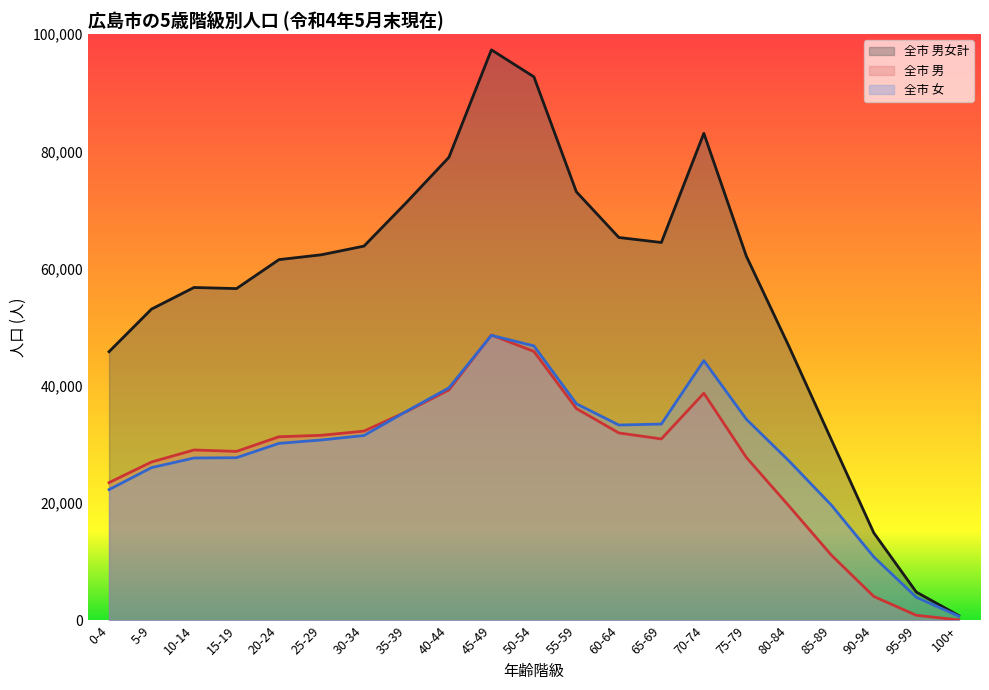

Read the 全市 男 value at 30-34, to the nearest 100.

32300